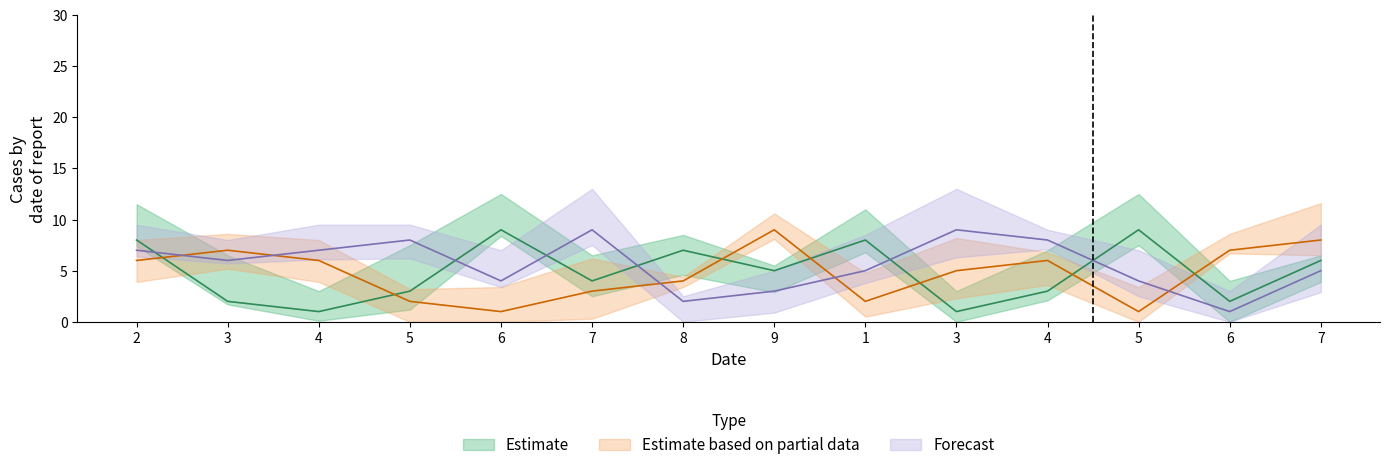

True or false: col_3 has a value of 3 at 7.

False